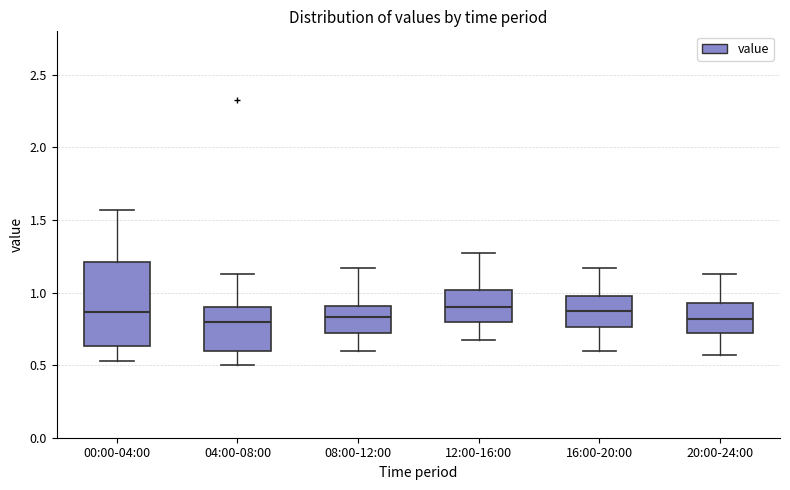

Reading left to right, read every box against the y-axis: the position of its median line, the range the box covers, and the ends of its whiskers. The values are not printed on the chart, so give them approximately, as read against the axis.

00:00-04:00: median 0.85, box 0.65 to 1.20, whiskers 0.55 to 1.55
04:00-08:00: median 0.80, box 0.60 to 0.90, whiskers 0.50 to 1.15
08:00-12:00: median 0.85, box 0.70 to 0.90, whiskers 0.60 to 1.15
12:00-16:00: median 0.90, box 0.80 to 1.00, whiskers 0.65 to 1.25
16:00-20:00: median 0.85, box 0.75 to 1.00, whiskers 0.60 to 1.15
20:00-24:00: median 0.80, box 0.70 to 0.95, whiskers 0.55 to 1.15